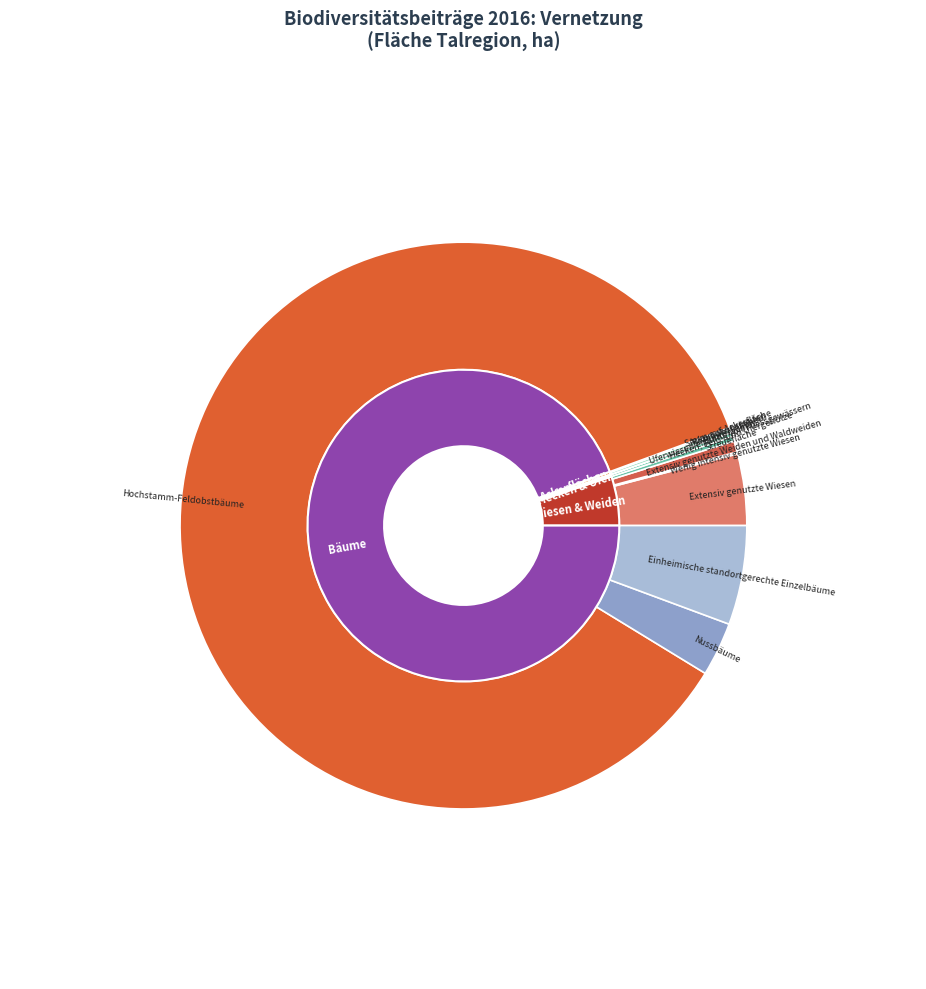

True or false: Uferwiesen entlang von Fliessgewässern accounts for 1% of the total.

False